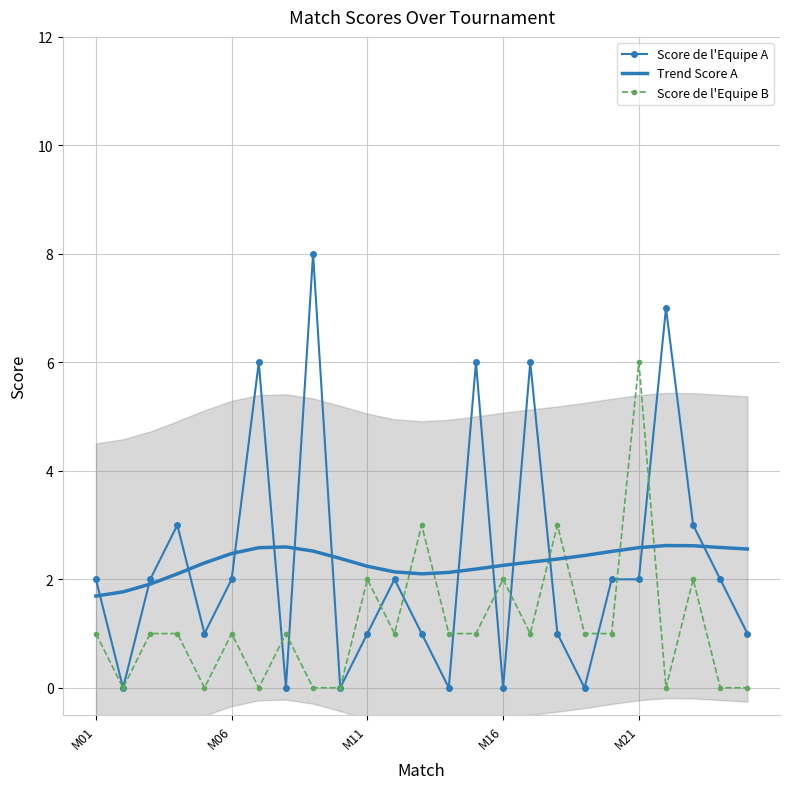

Count the number of categories in the chart.

25